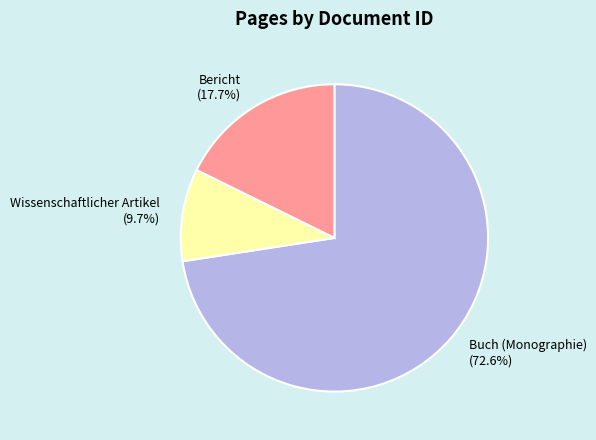

Count the number of slices in the pie.

3